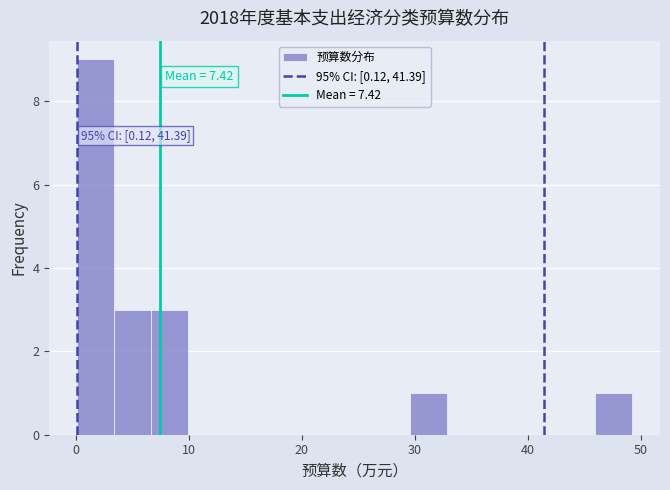

Read against the x-axis, roughly where is the centre of the tallest bar?

2